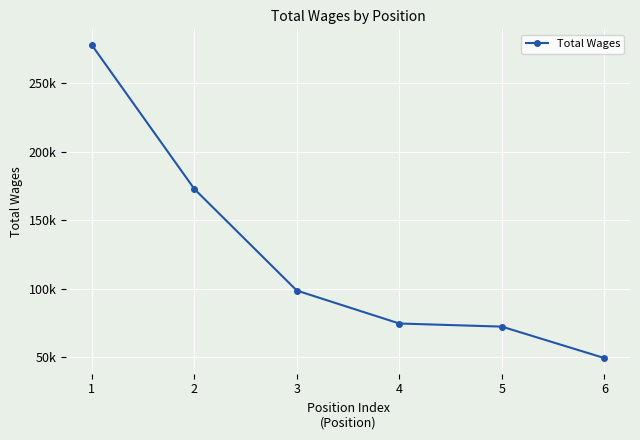

Is this an area chart (filled region under the line)?

No